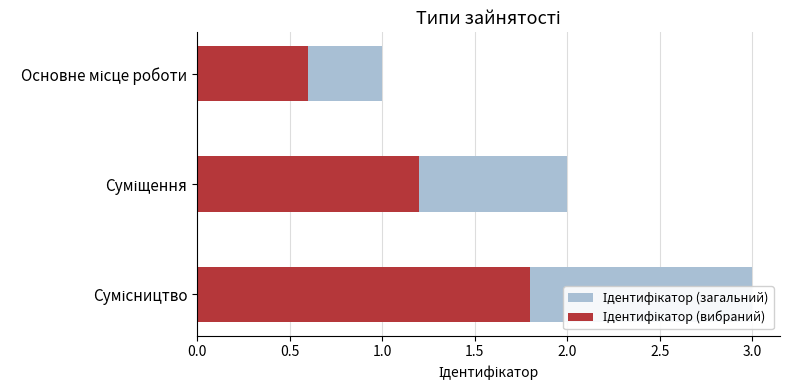

Count the number of categories in the chart.

3